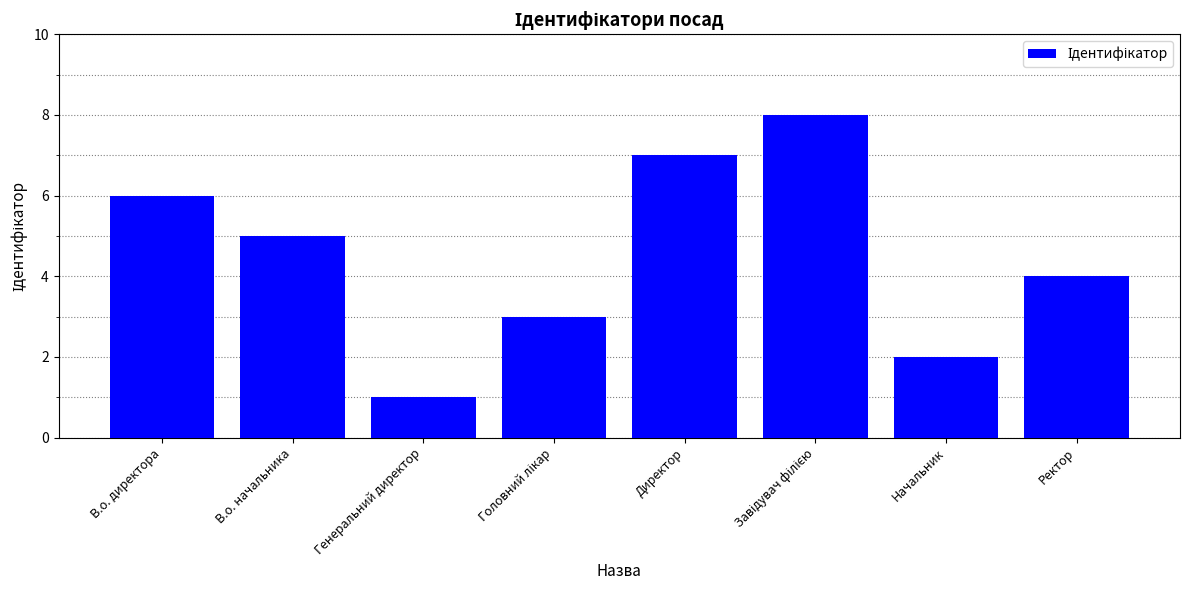

What is the greatest value displayed?

8